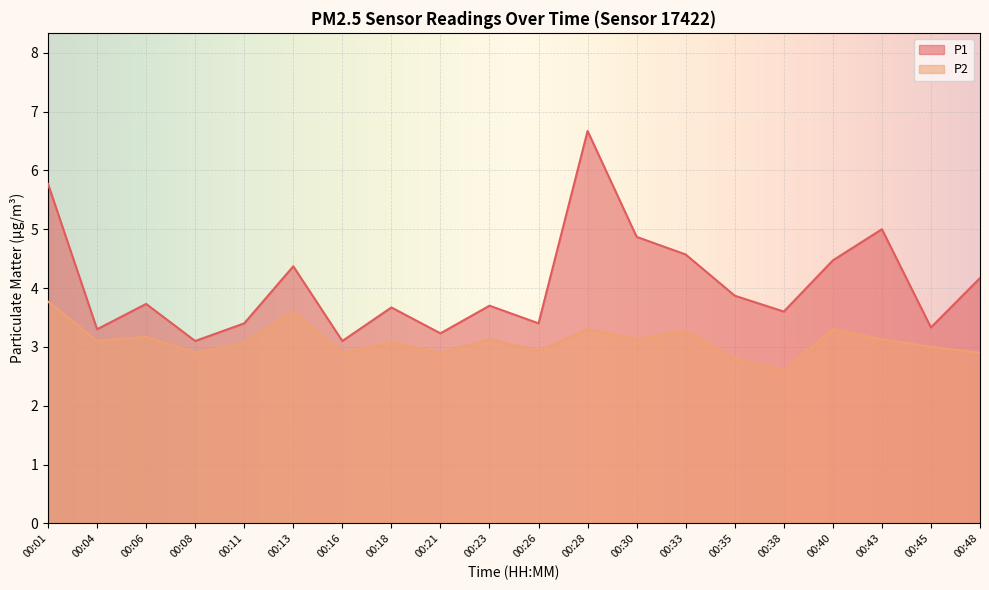

Which category has the lowest value in the P2 series?

00:38